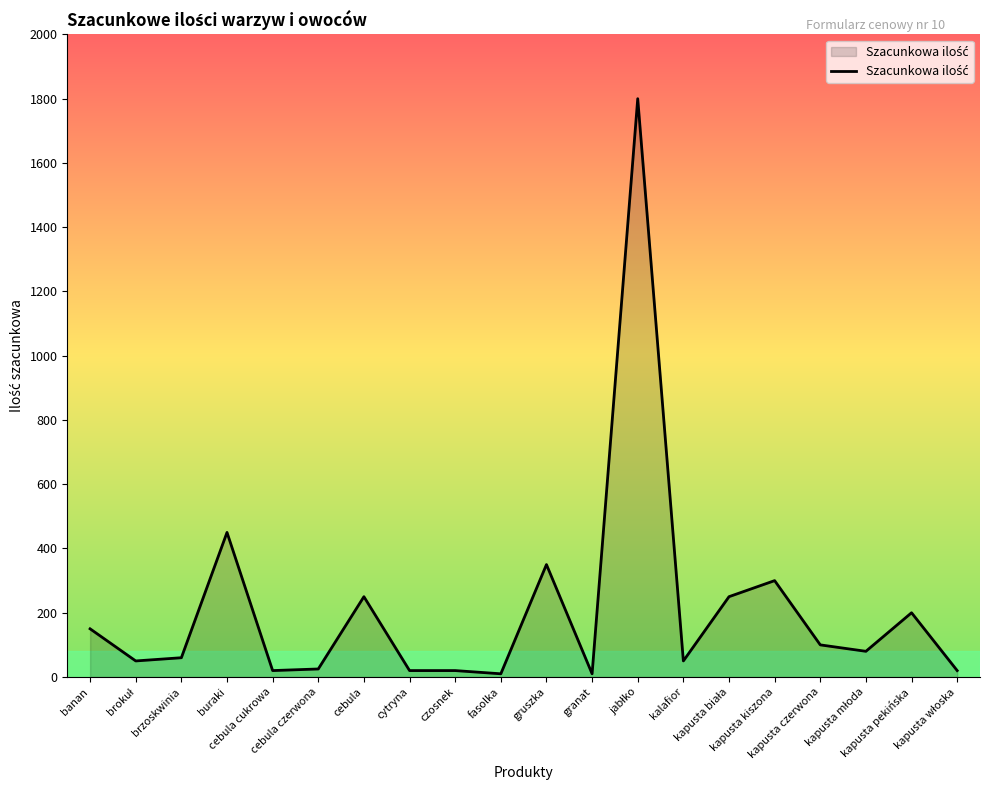

What is the difference between the maximum and minimum values?

1790